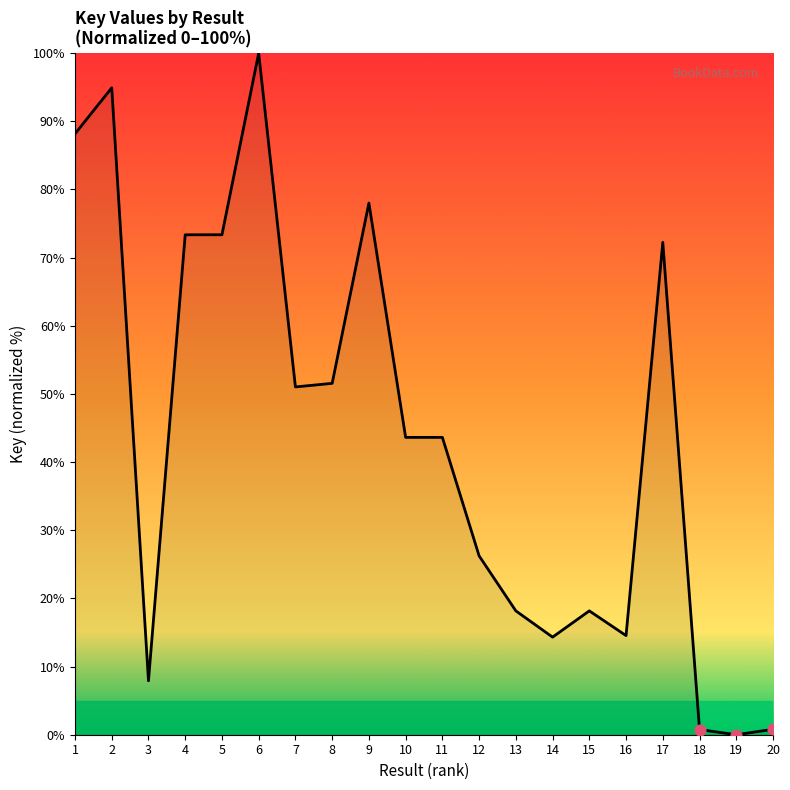

What is the change in value from 6 to 12?

-73.8